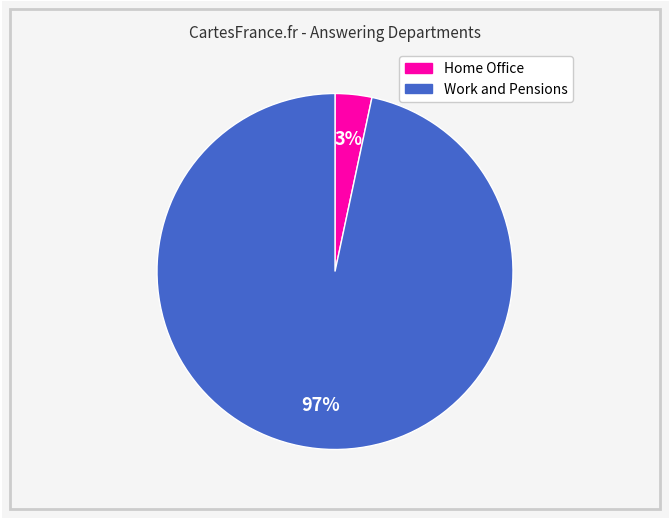

The Home Office slice represents 3% of the pie. True or false?

True